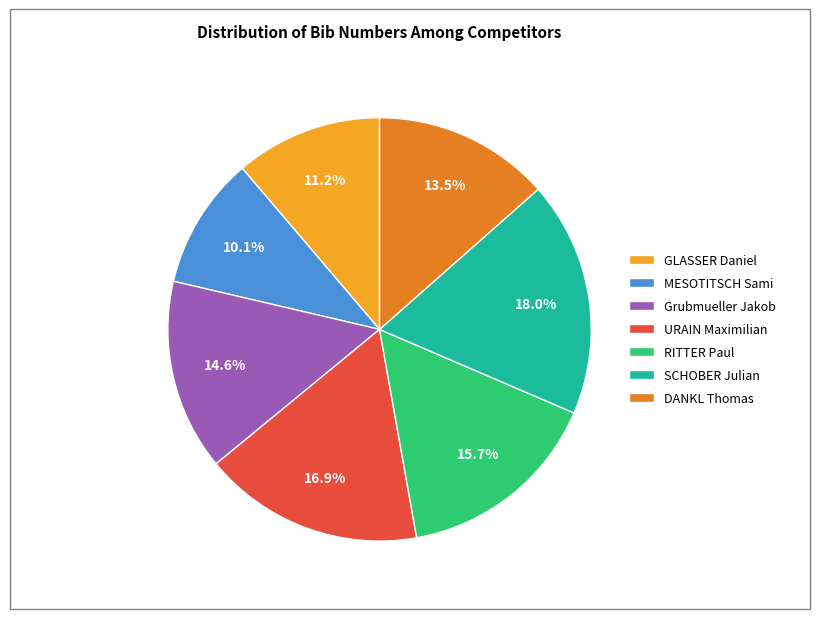

Does any single category account for the majority?

No